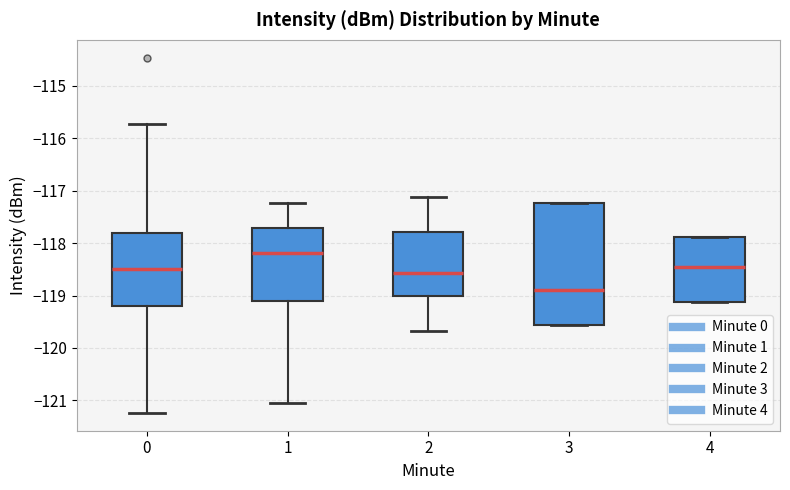

Which box is the tallest, from its lower edge to its upper edge?

3